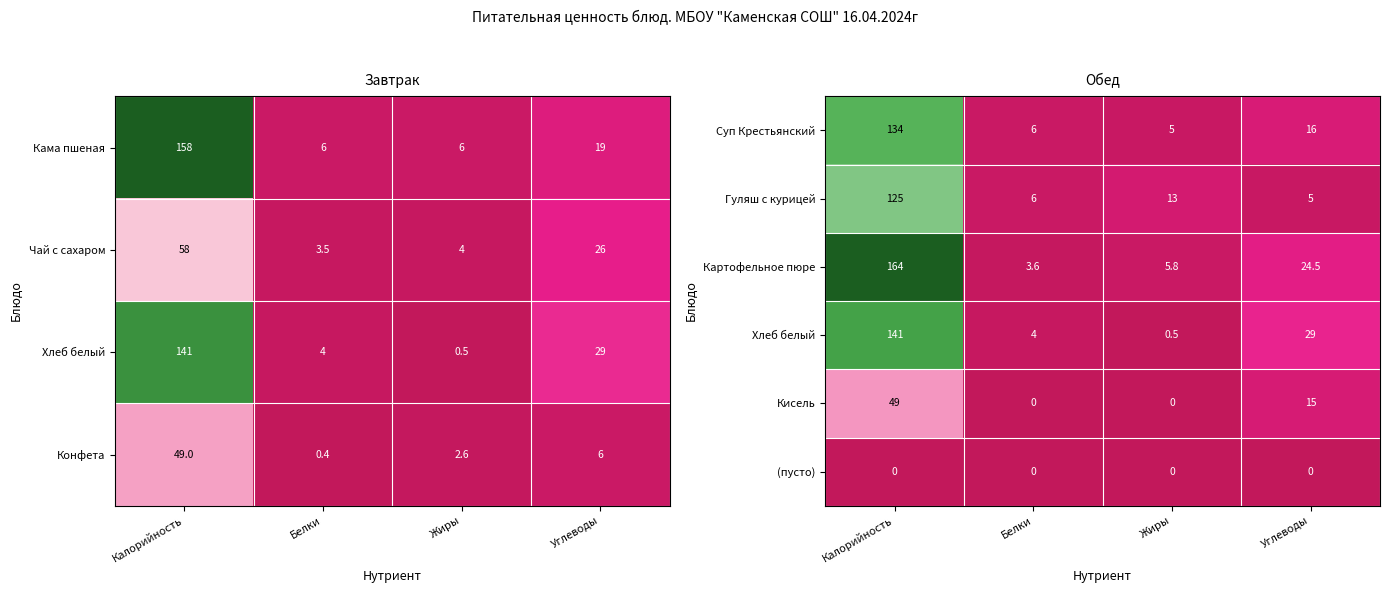

What is the spread (max minus min) of values at Калорийность?

164.0